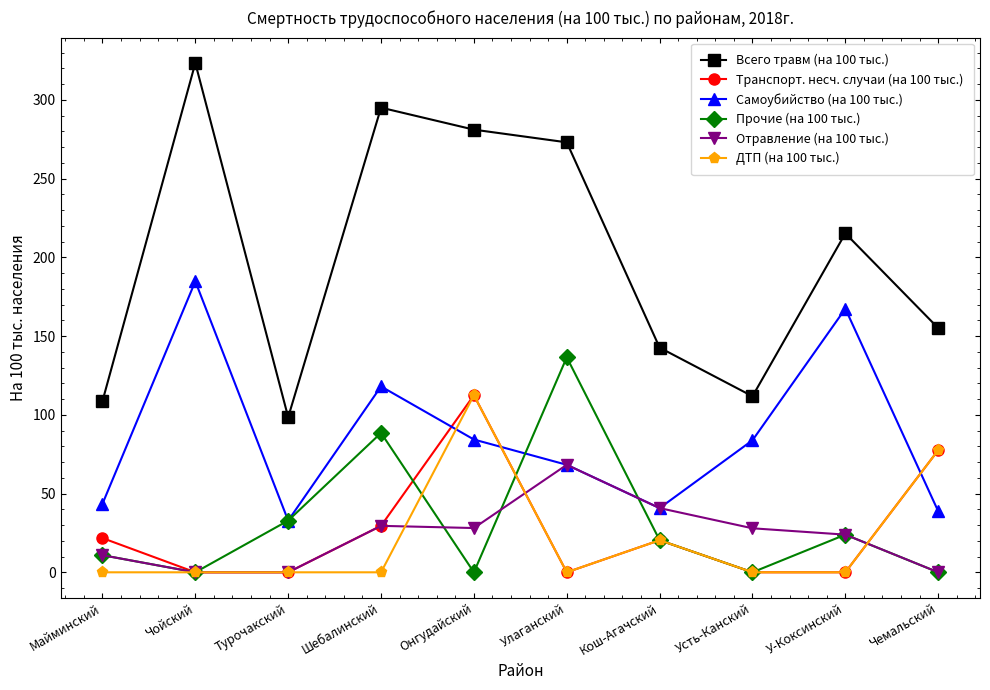

What are all the series names shown in the legend?

Всего травм (на 100 тыс.), Транспорт. несч. случаи (на 100 тыс.), Самоубийство (на 100 тыс.), Прочие (на 100 тыс.), Отравление (на 100 тыс.), ДТП (на 100 тыс.)